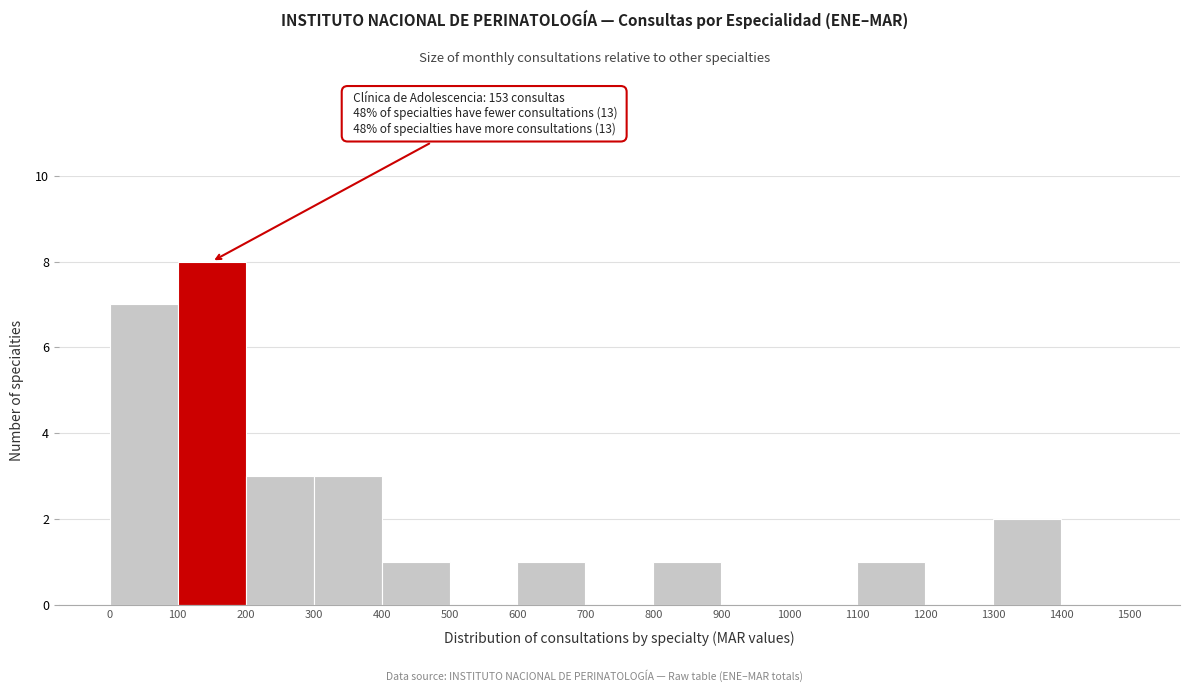

Which range on the x-axis has the tallest bar?

100 to 200